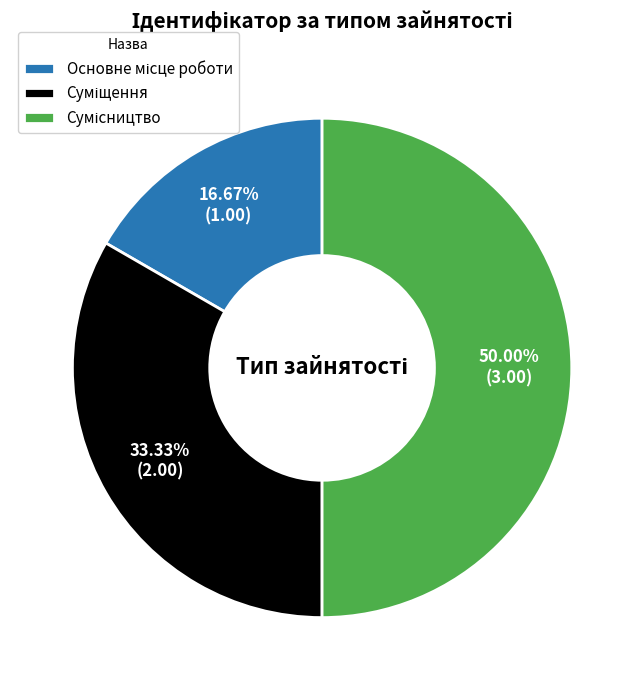

How many slices are in this pie chart?

3